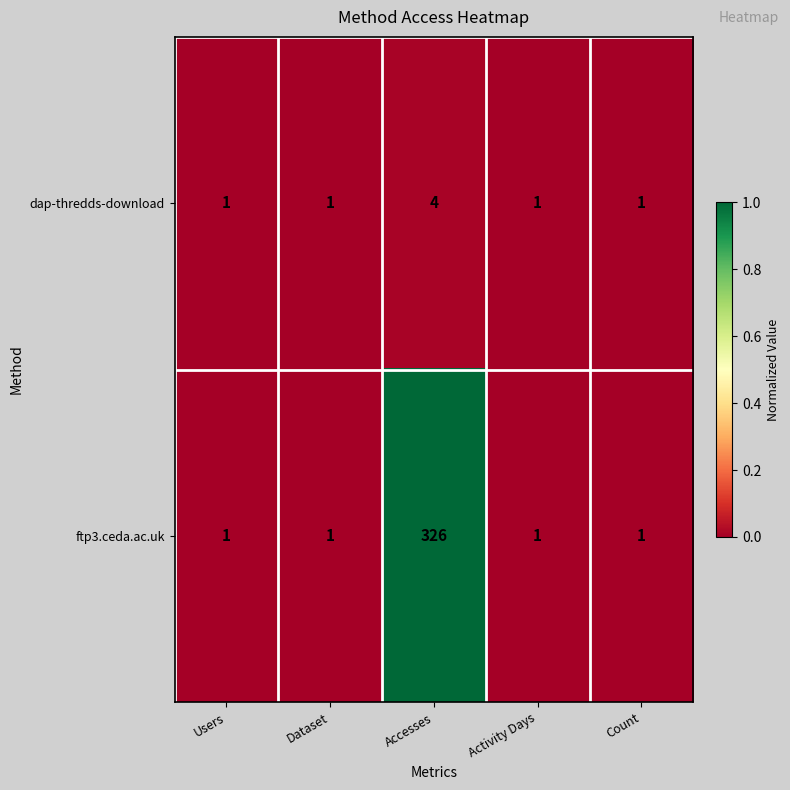

Which series has the largest total across all categories?

ftp3.ceda.ac.uk